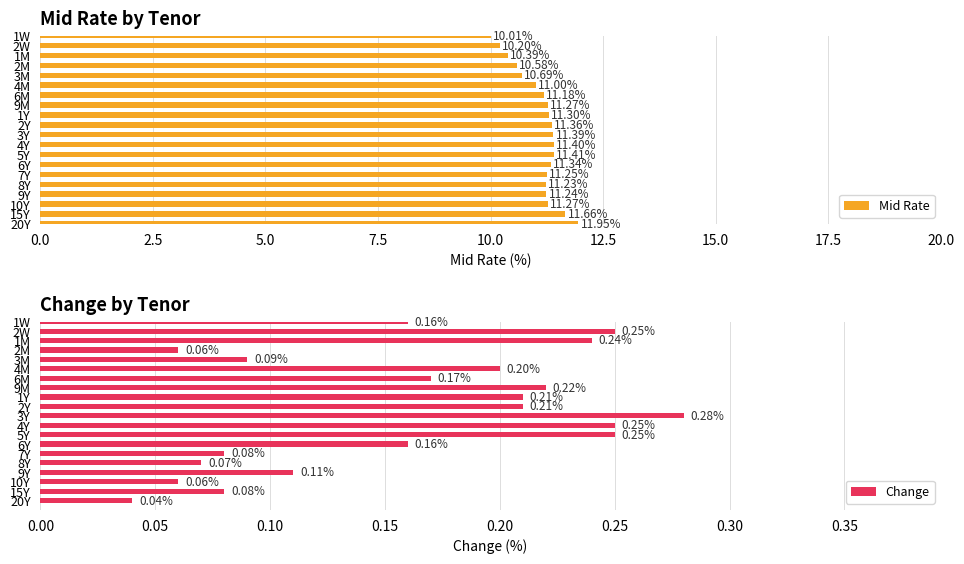

What is the sum of the Mid Rate values at 3Y and 2M?

22.0